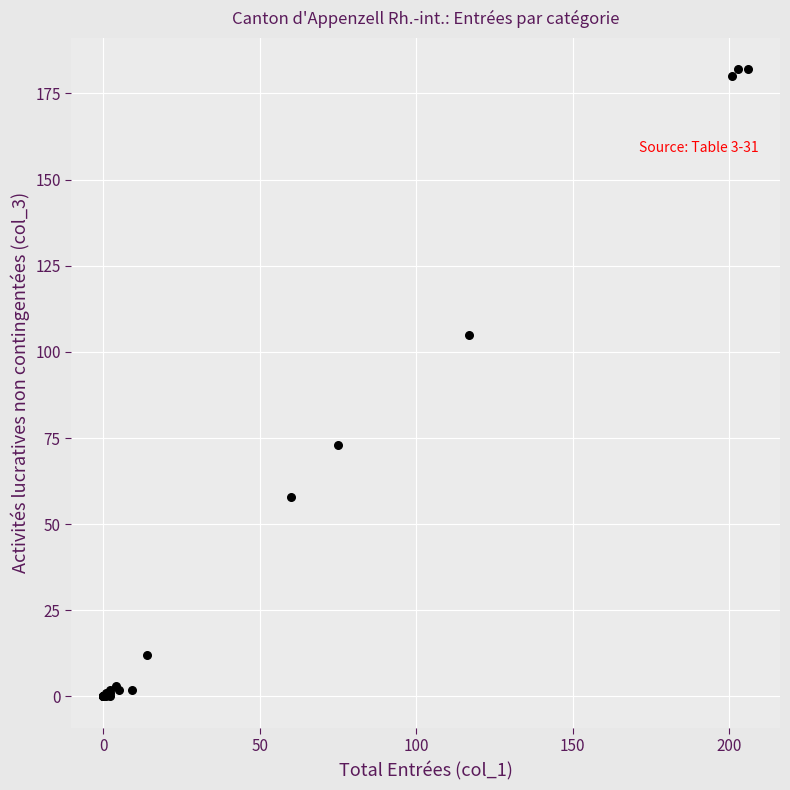

What Y value in the scatter plot is closest to 91?

105